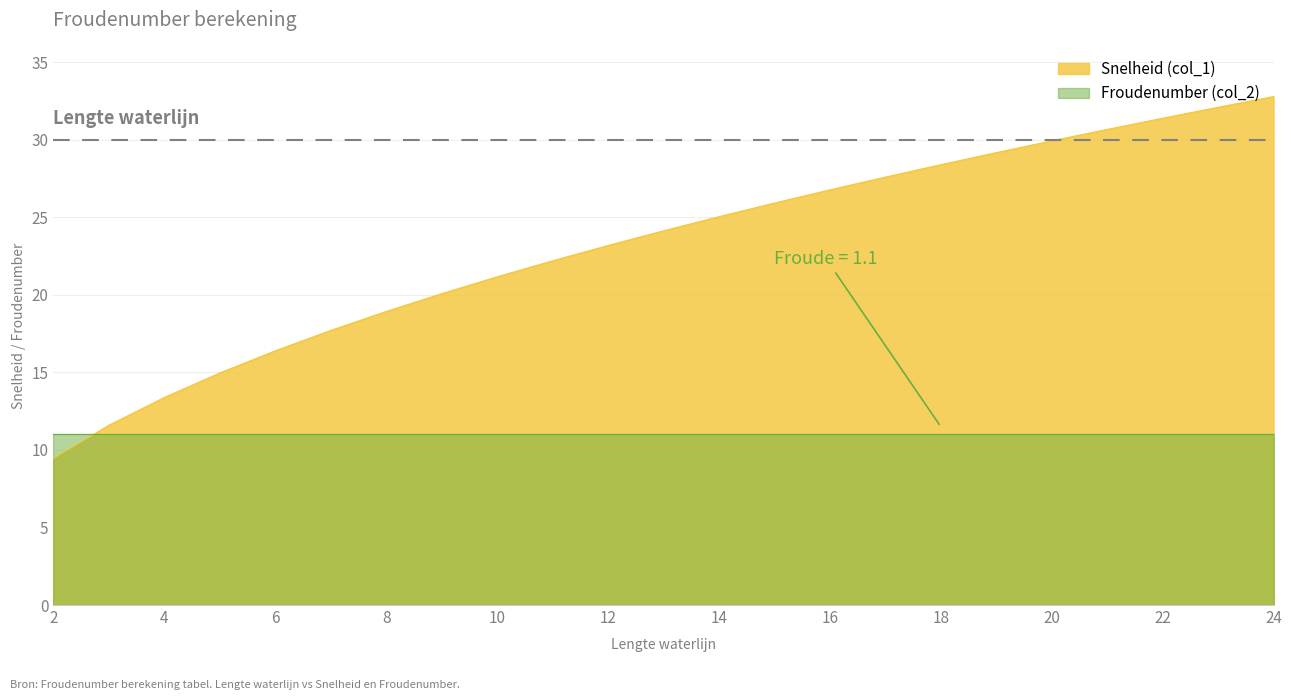

What is the sum of all values?

533.0